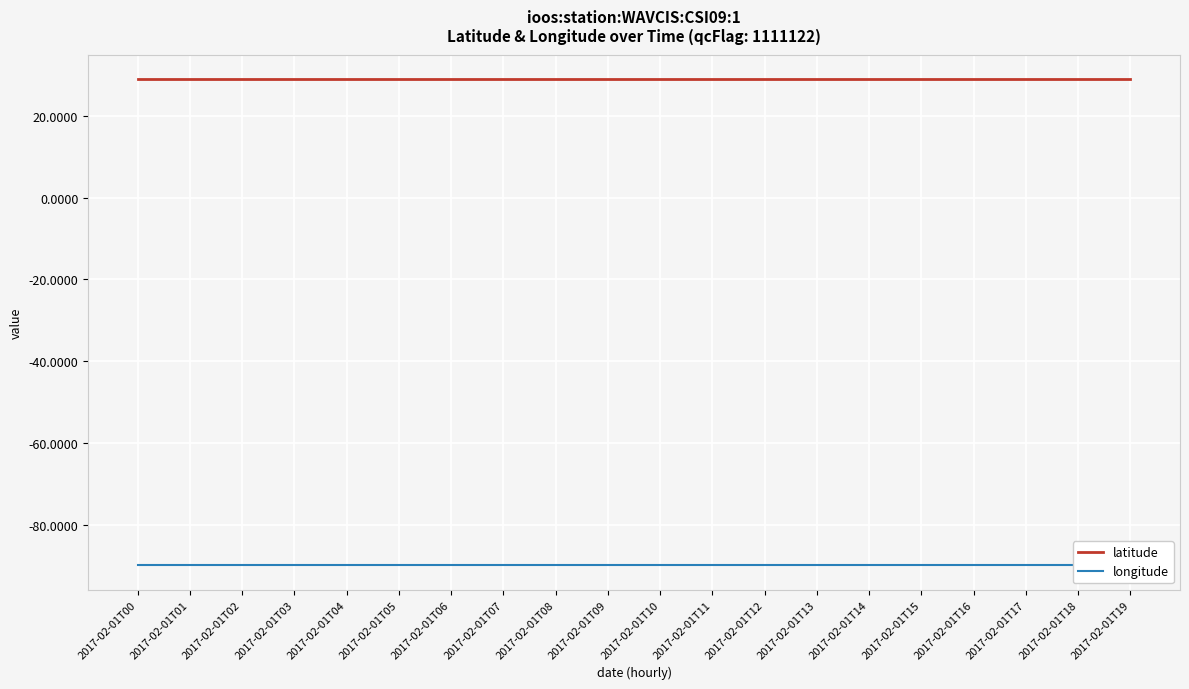

What value does the longitude series have at 2017-02-01T09?

-90.0